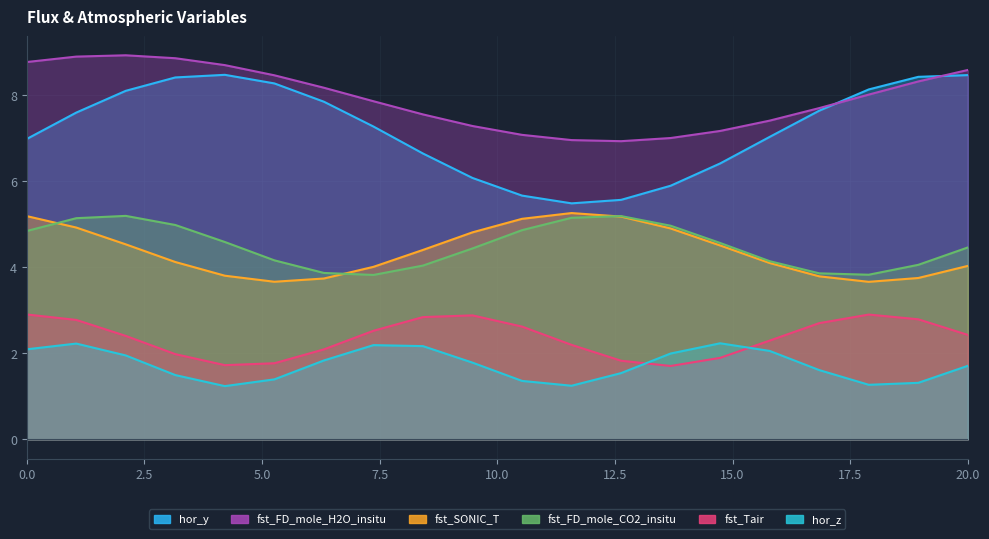

The value of fst_FD_mole_CO2_insitu at 6 is 1.8. True or false?

False